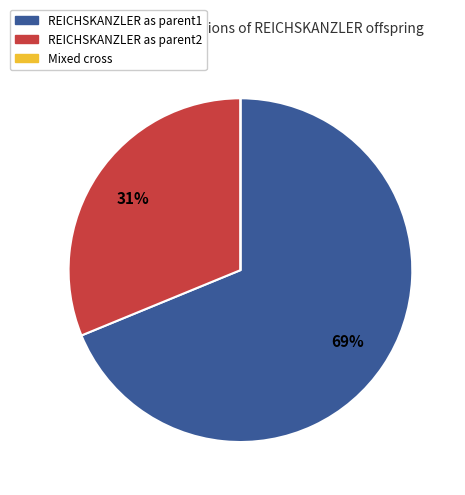

Is there a majority slice in this chart?

Yes